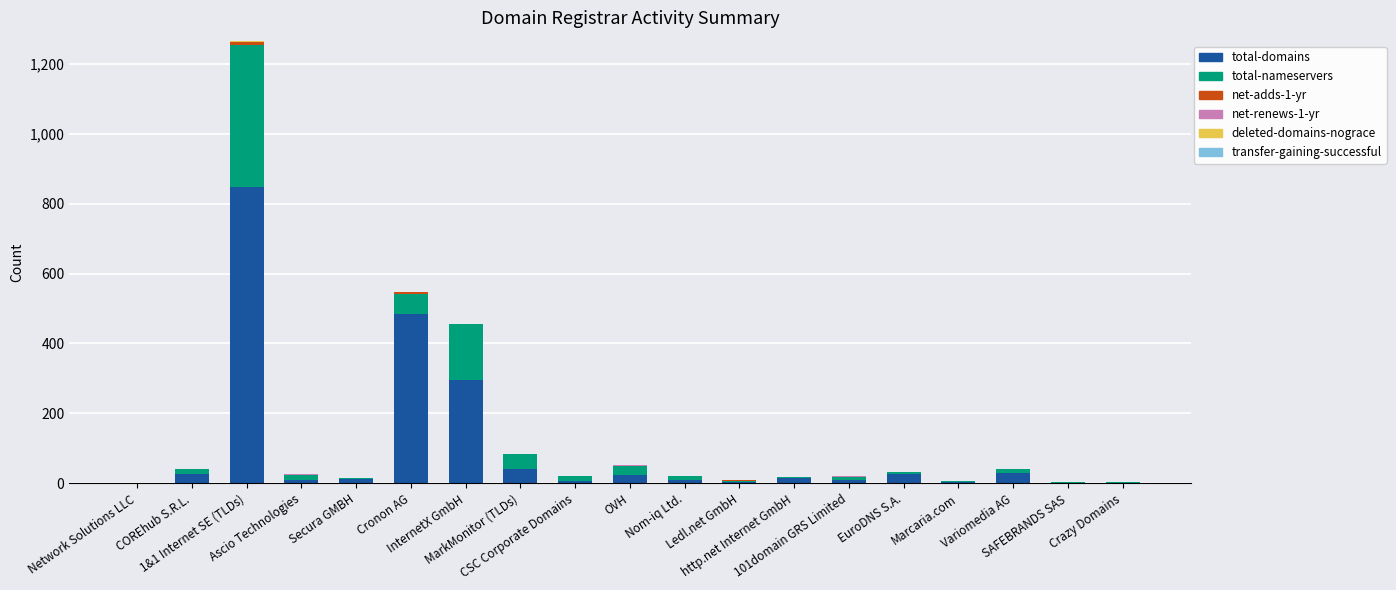

What is the sum of all total-domains values?

1850